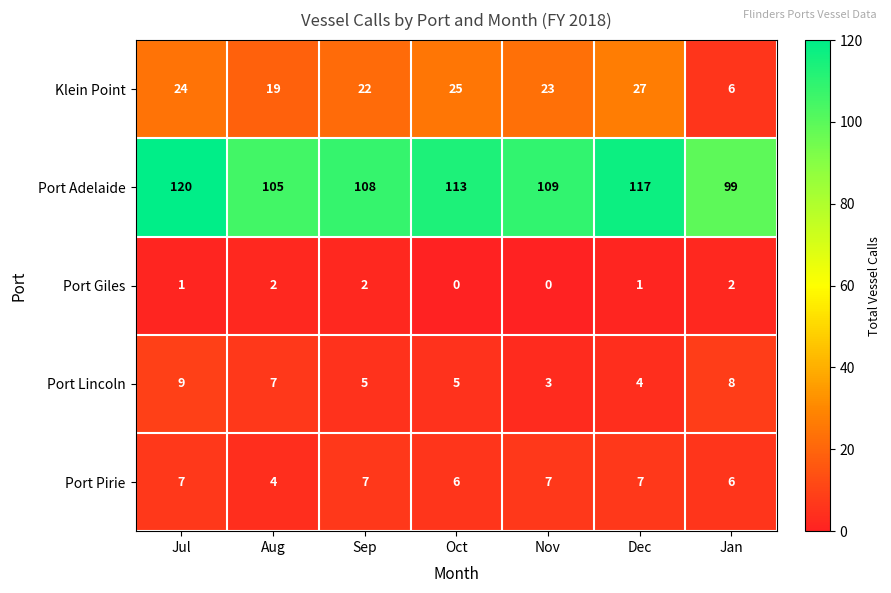

Is the value of Port Giles at Sep greater than the value of Klein Point at Jan?

No